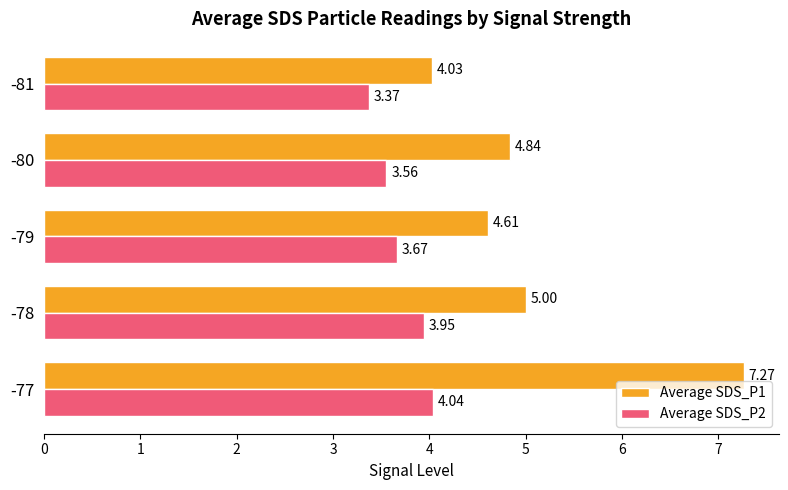

List the series in order of their overall mean, lowest first.

Average SDS_P2, Average SDS_P1